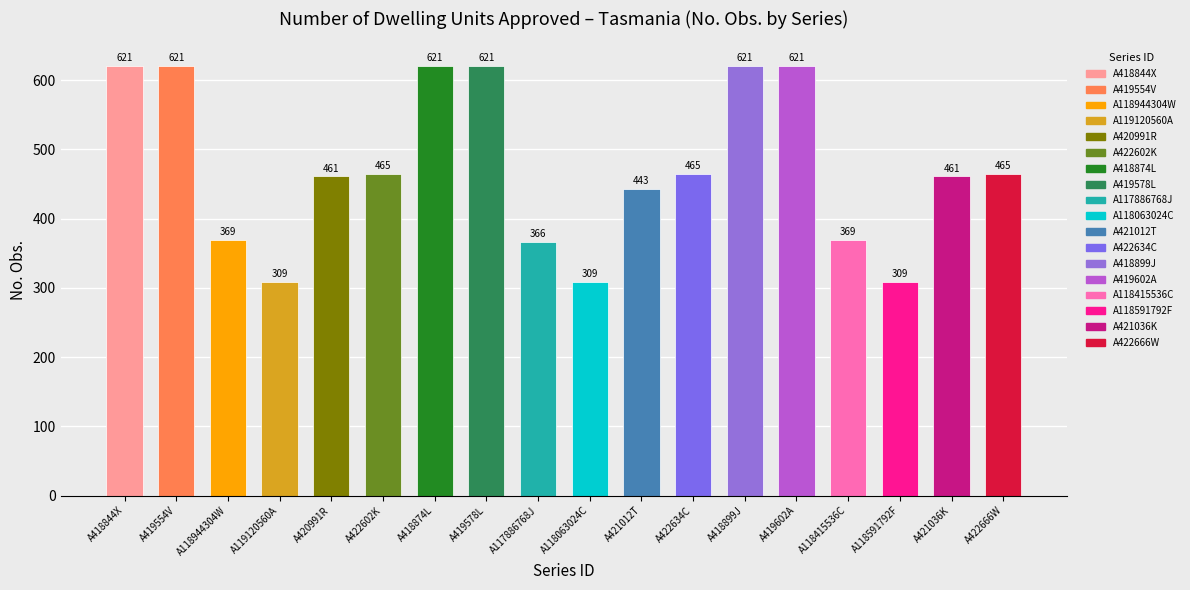

Does the chart contain stacked bars?

No